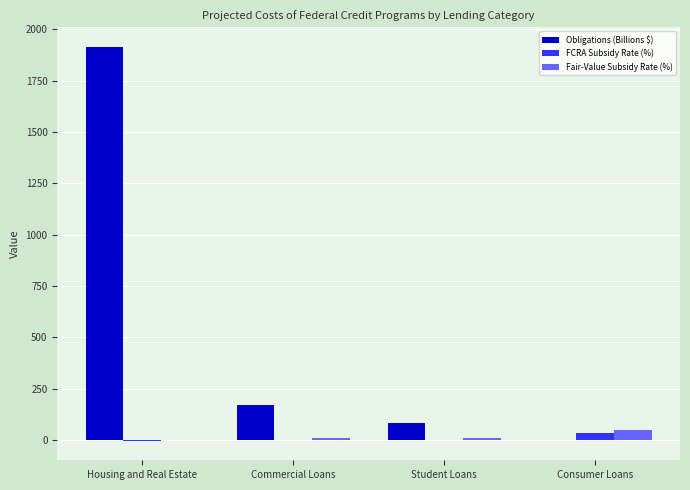

Is it true that Obligations (Billions $) equals 0.0 at Consumer Loans?

True